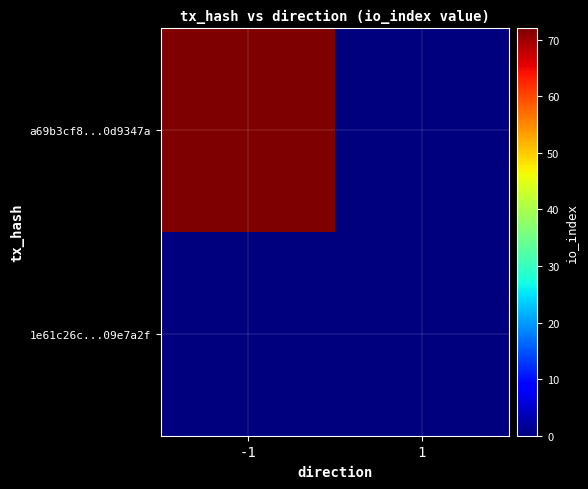

At how many categories does at least one series exceed 29?

1